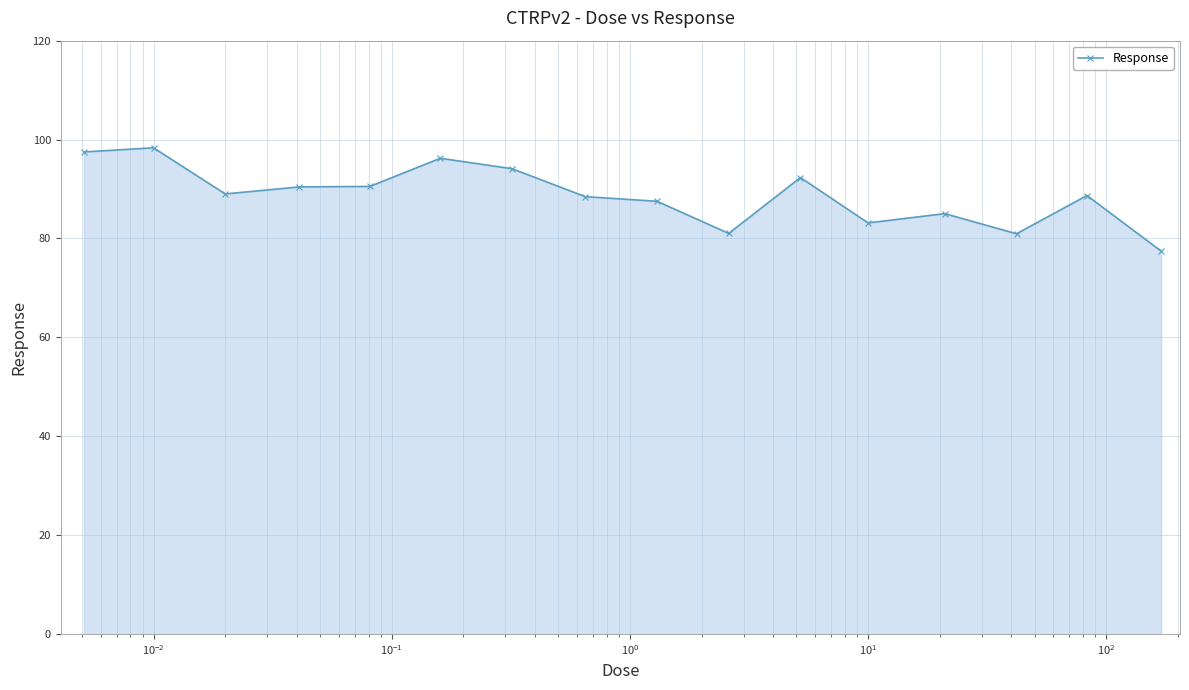

What is the difference between the maximum and minimum values?

20.9